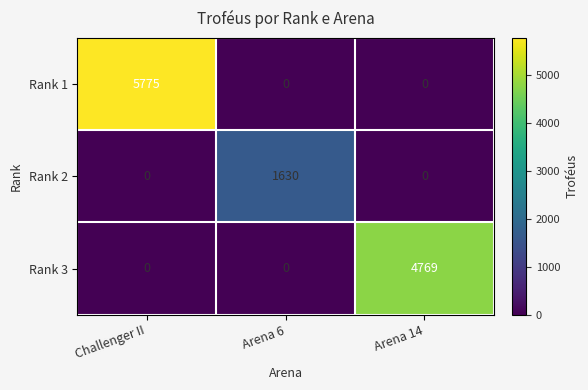

How many distinct data groups are displayed?

3